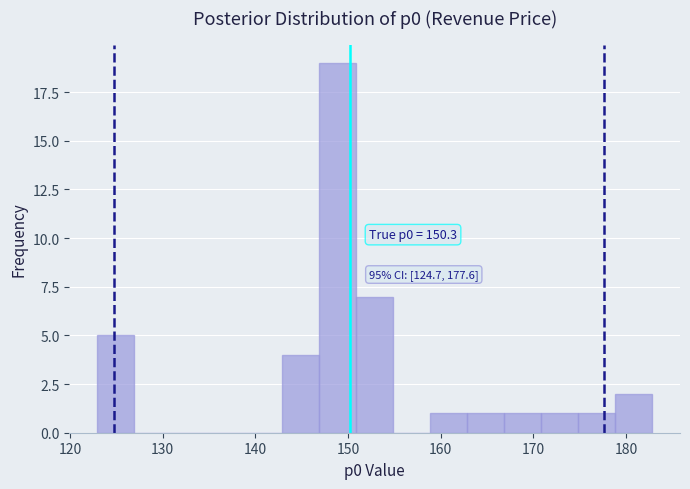

Read against the x-axis, roughly where is the centre of the tallest bar?

149